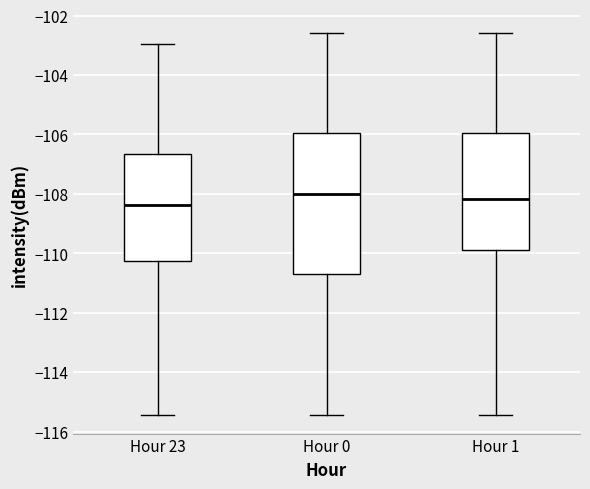

Comparing the boxes themselves (not the whiskers), which one is the tallest?

Hour 0